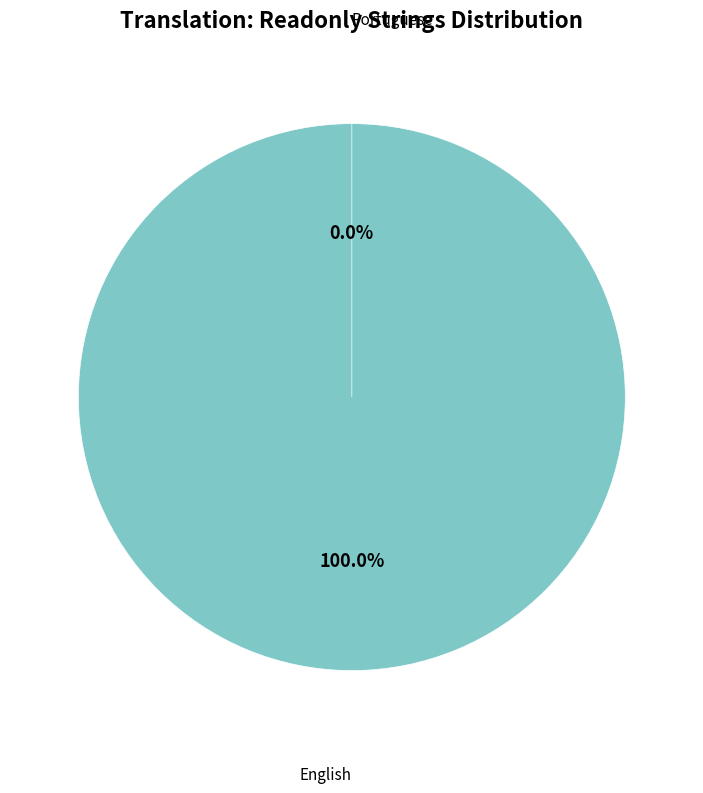

To the nearest percent, what is the difference between the largest and smallest slice percentages?

100%